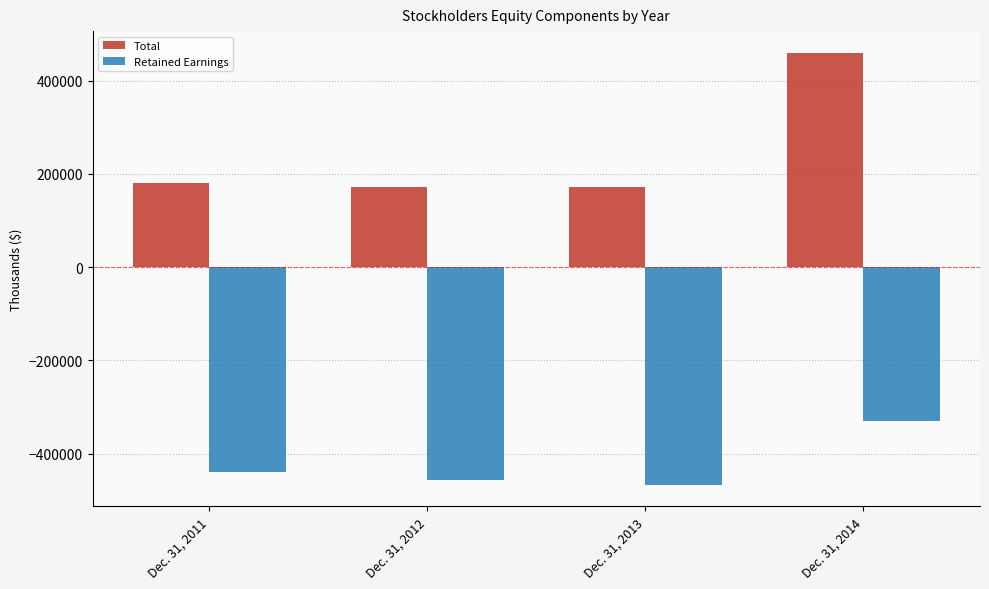

Rank the series at Dec. 31, 2011 from highest to lowest value.

Total, Retained Earnings